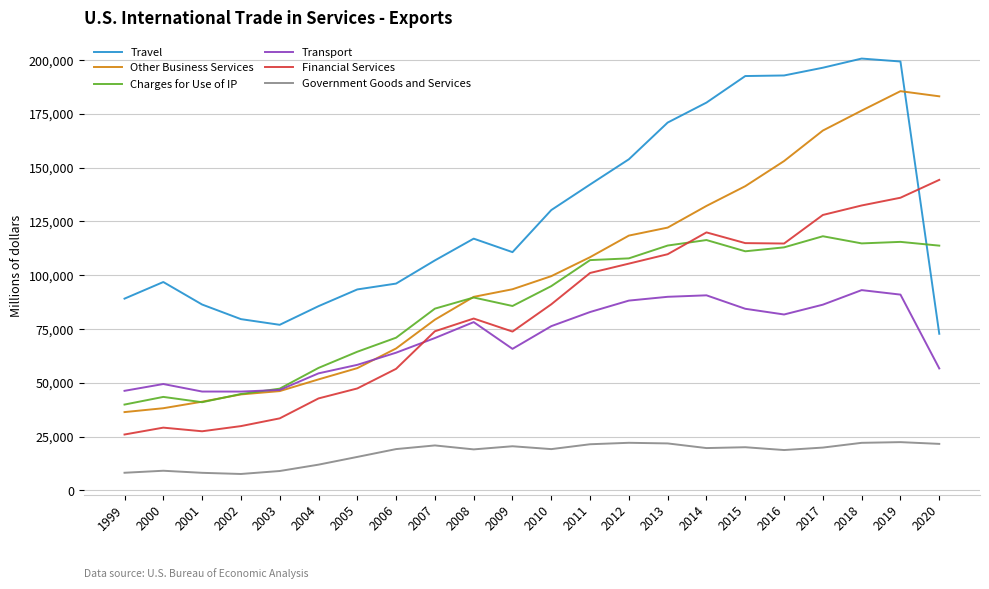

True or false: Transport and Government Goods and Services cross at least once.

False